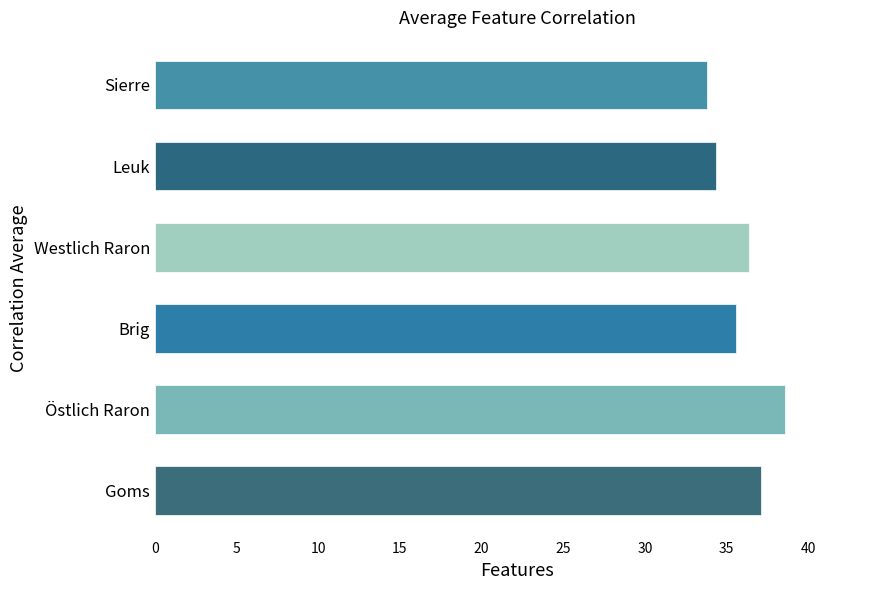

What is the ratio of the value at Leuk to the value at Westlich Raron?

0.9